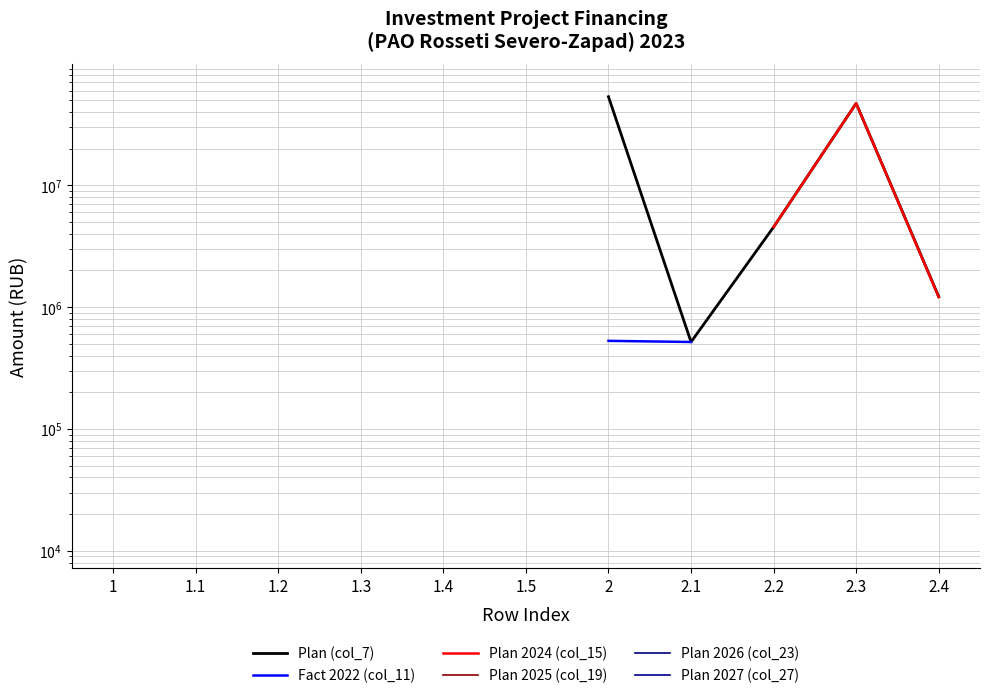

Which series has the largest range (max minus min)?

Plan (col_7)